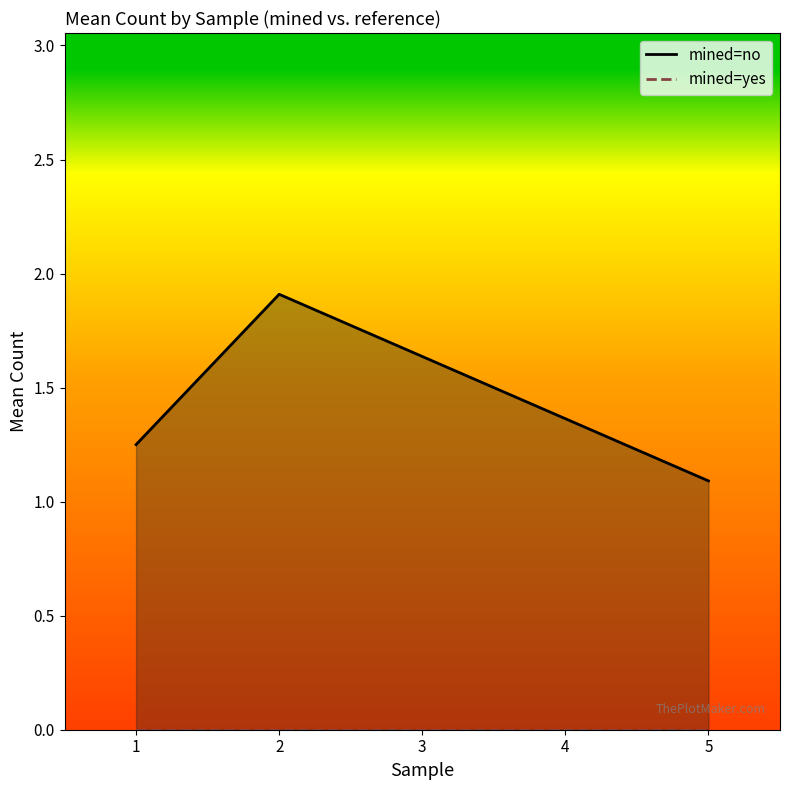

True or false: mined=no and mined=yes cross at least once.

False